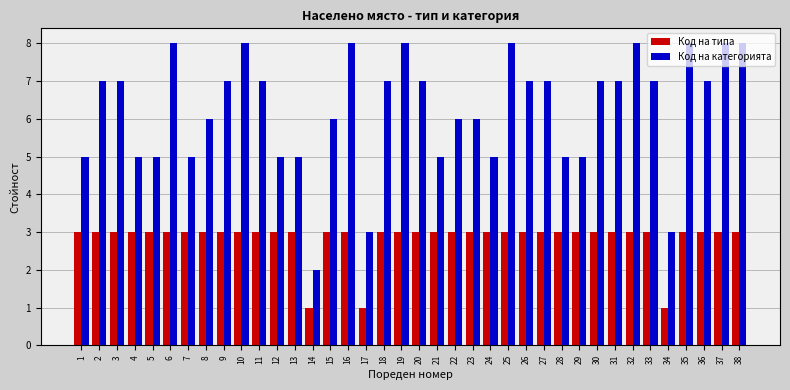

What is the smallest value displayed?

1